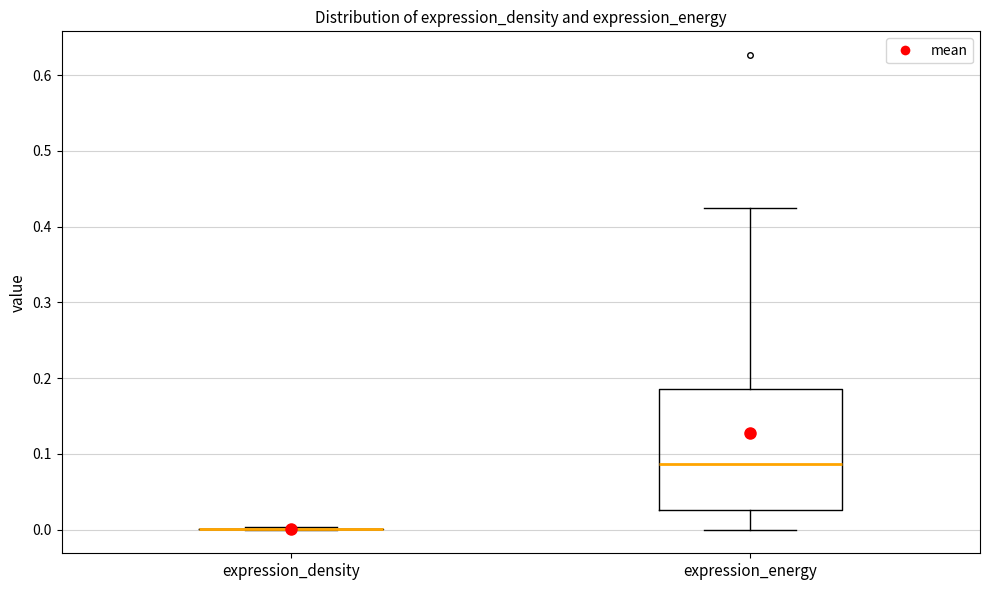

Reading left to right, transcribe this box plot: for each box, give where its median line is, the range the box spans, and where its two whiskers end, as read against the y-axis. The values are not printed on the chart, so give them approximately, as read against the axis.

expression_density: box collapsed to a line at 0.00, whiskers 0.00 to 0.00
expression_energy: median 0.09, box 0.03 to 0.19, whiskers 0.00 to 0.42